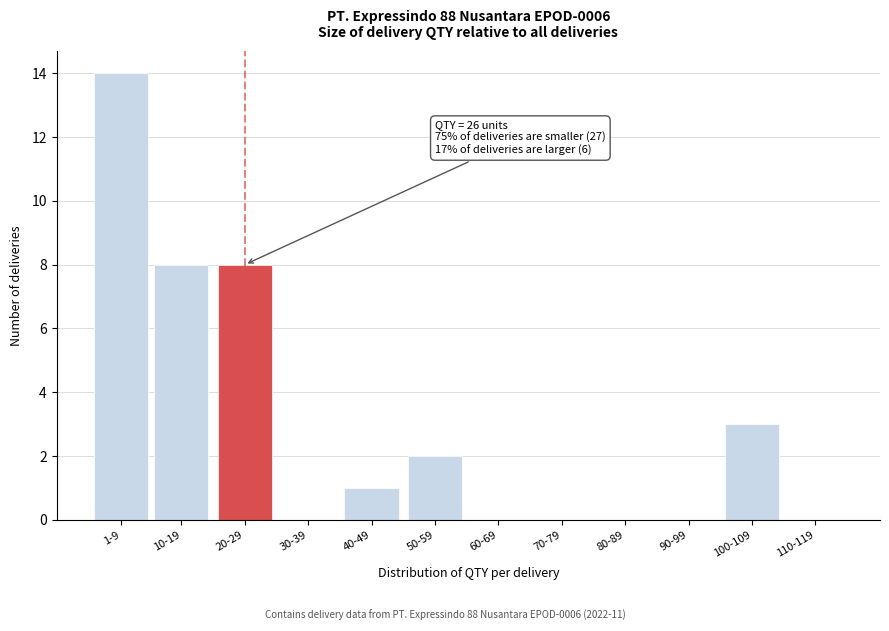

Reading left to right, extract all data points from this chart.

1-9=14	10-19=8	20-29=8	30-39=0	40-49=1	50-59=2	60-69=0	70-79=0	80-89=0	90-99=0	100-109=3	110-119=0